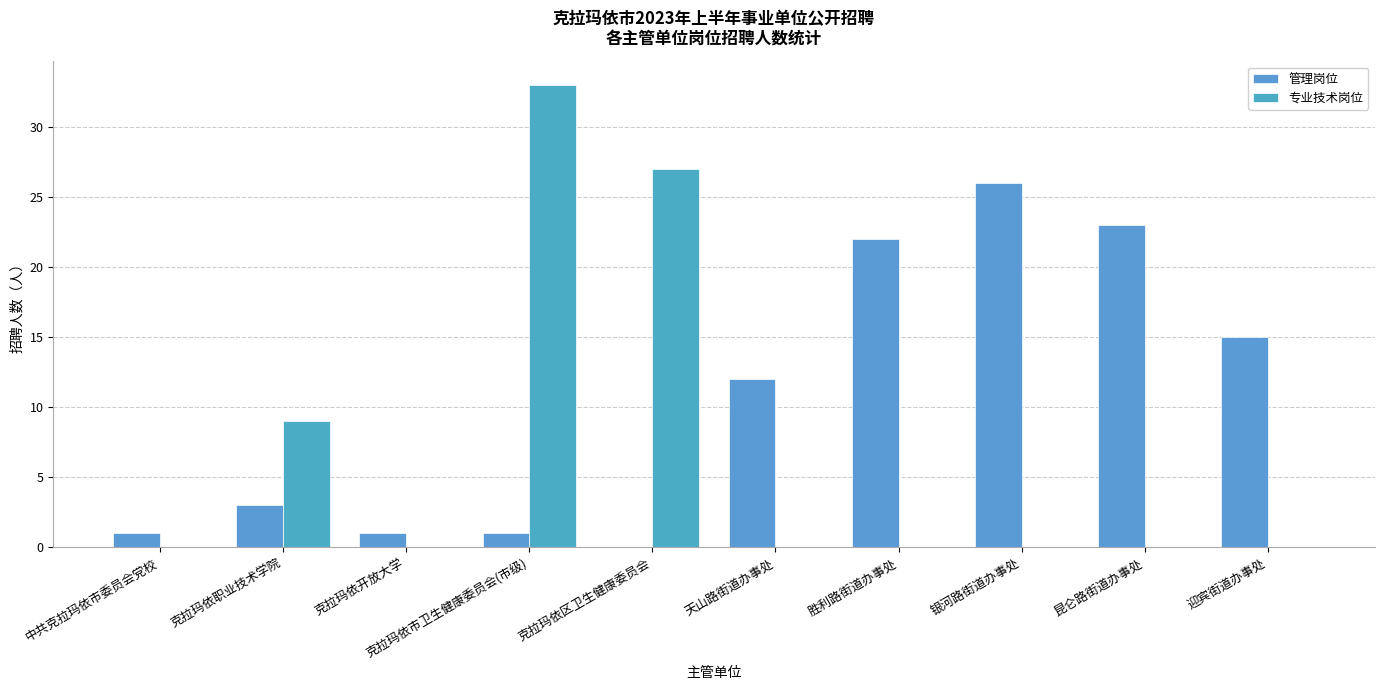

Reading left to right, transcribe all the data shown in this chart.

管理岗位: 中共克拉玛依市委员会党校=1	克拉玛依职业技术学院=3	克拉玛依开放大学=1	克拉玛依市卫生健康委员会(市级)=1	克拉玛依区卫生健康委员会=0	天山路街道办事处=12	胜利路街道办事处=22	银河路街道办事处=26	昆仑路街道办事处=23	迎宾街道办事处=15
专业技术岗位: 中共克拉玛依市委员会党校=0	克拉玛依职业技术学院=9	克拉玛依开放大学=0	克拉玛依市卫生健康委员会(市级)=33	克拉玛依区卫生健康委员会=27	天山路街道办事处=0	胜利路街道办事处=0	银河路街道办事处=0	昆仑路街道办事处=0	迎宾街道办事处=0